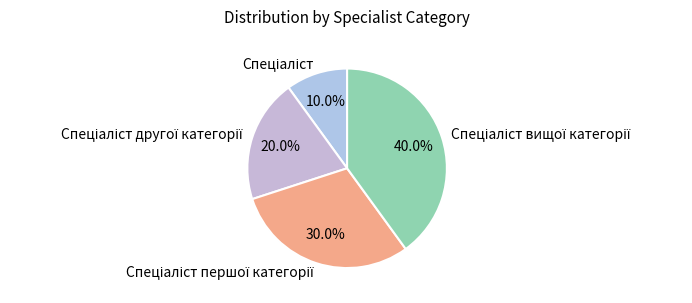

Is there a majority slice in this chart?

No